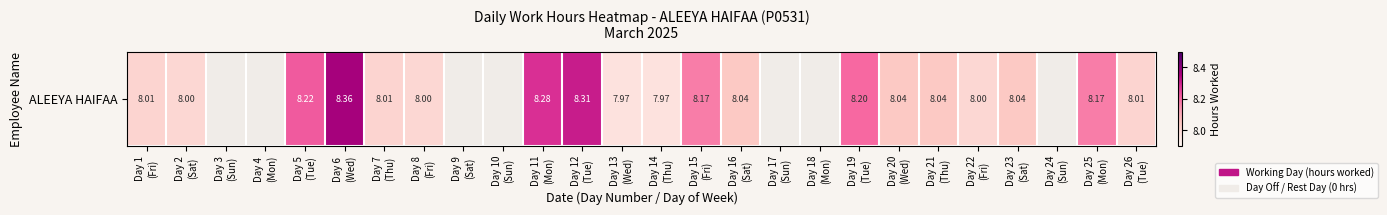

Where does the data first go above 8?

Day 1
(Fri)